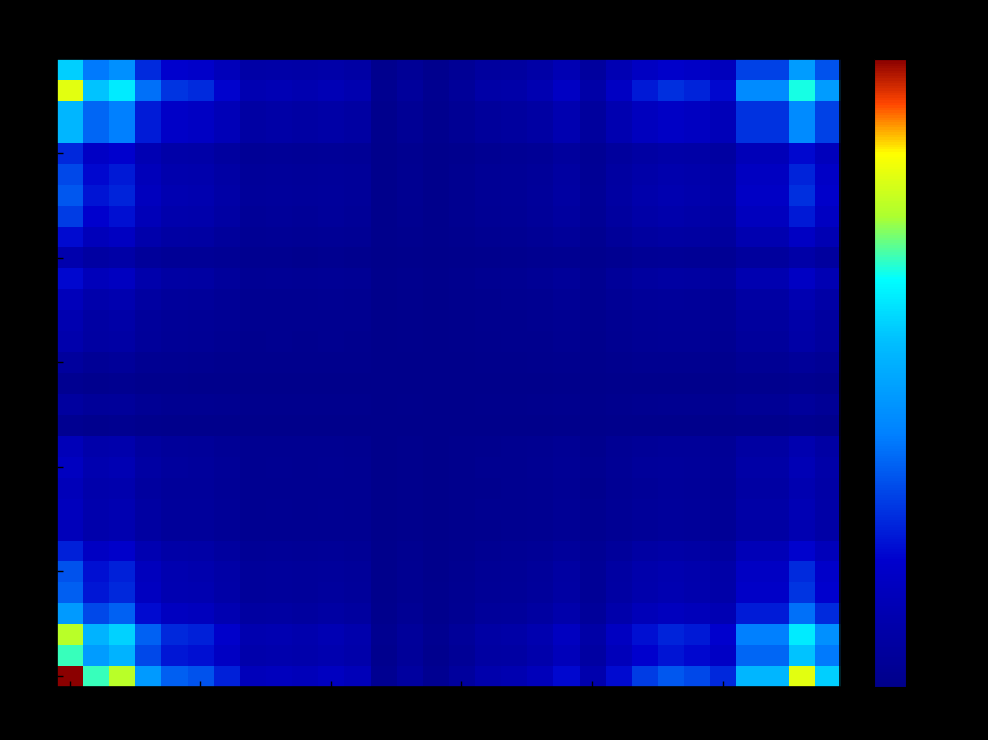

Count the number of data series in this chart.

30